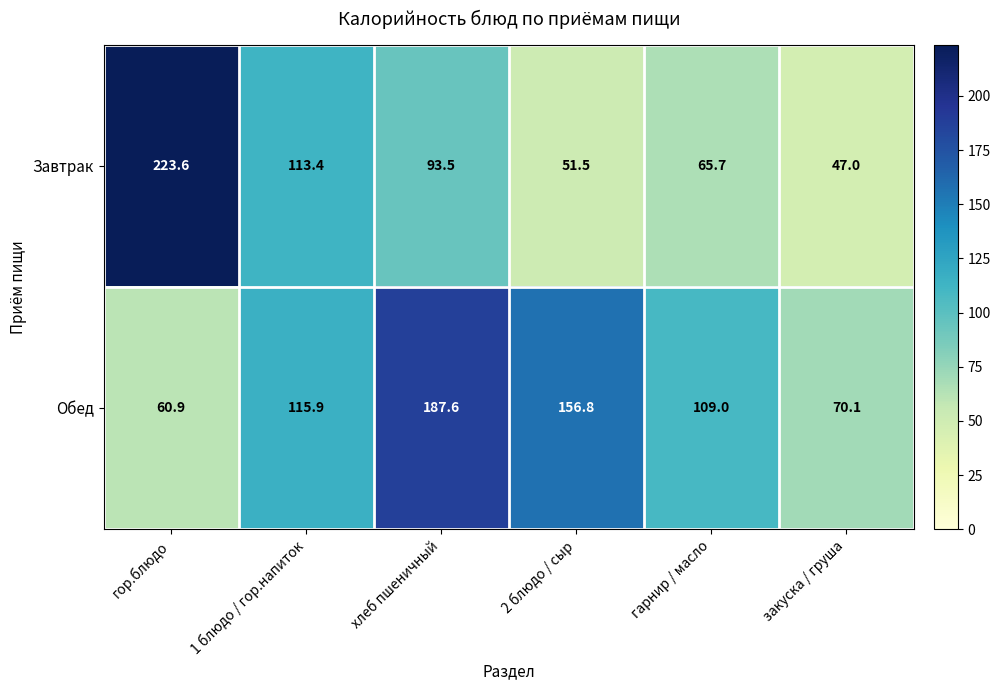

At гарнир / масло, list the series in order from largest to smallest.

Обед, Завтрак